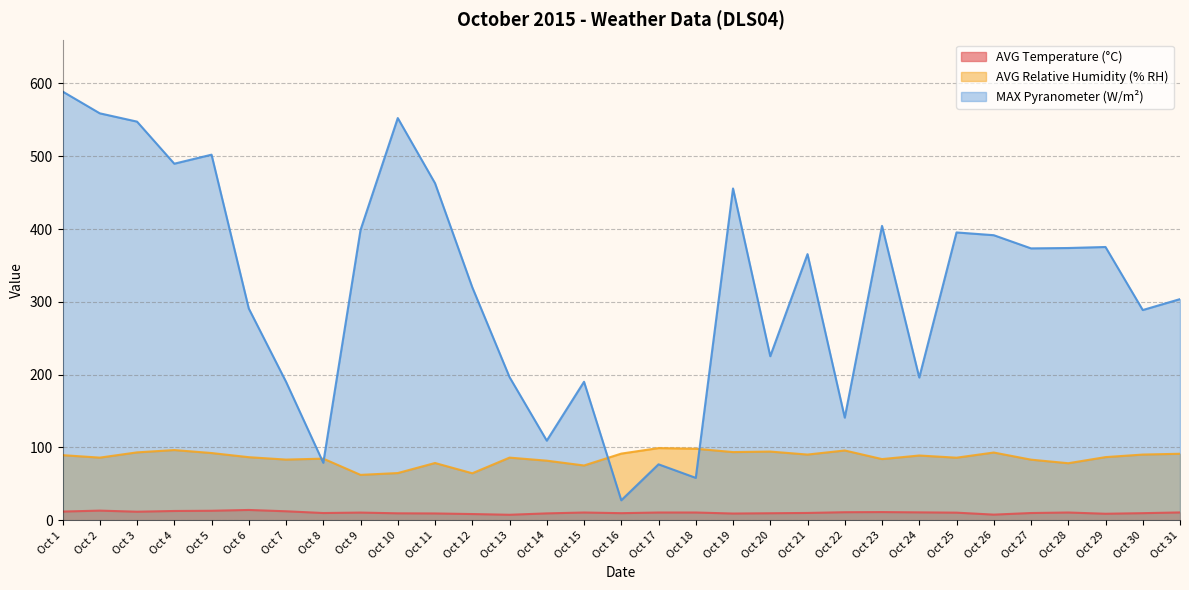

Is it true that AVG Temperature (°C) equals 3.5 at Oct 12?

False